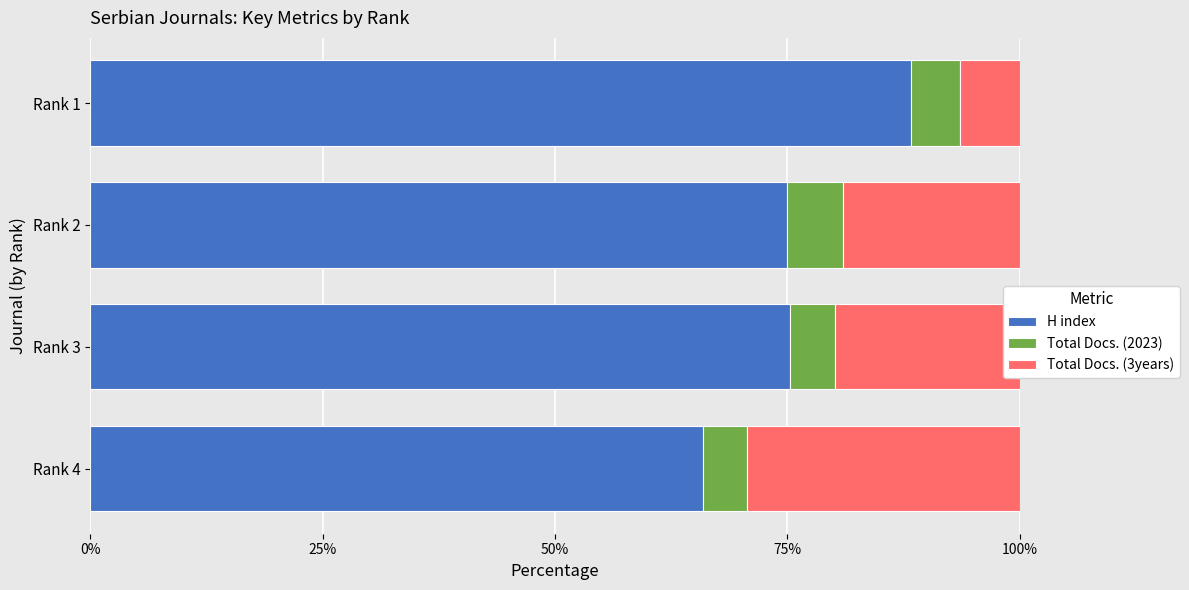

How many distinct data groups are displayed?

3